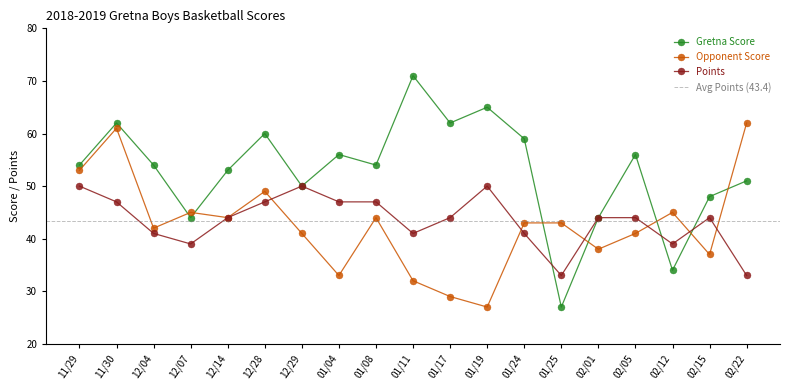

The Gretna Score series shows 62 at 01/17. True or false?

True